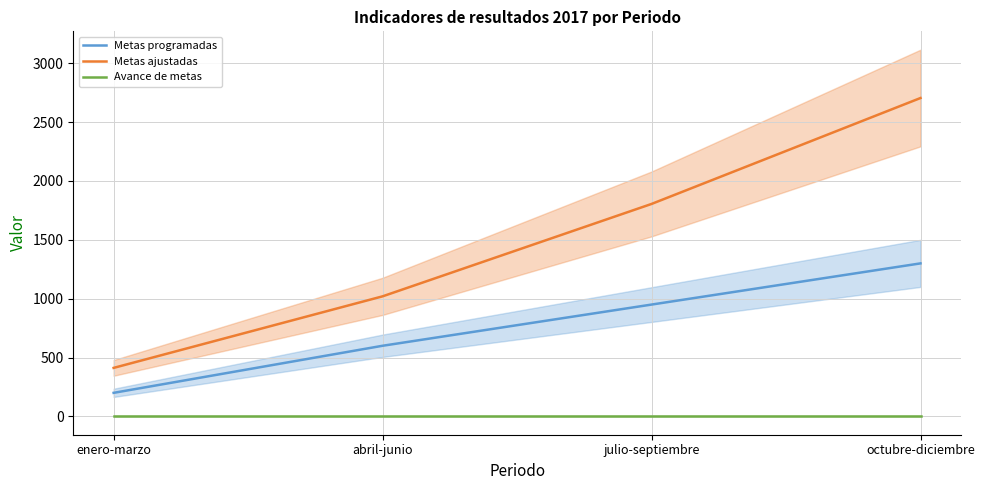

Reading left to right, list all the values displayed in this chart.

Metas programadas: enero-marzo=200	abril-junio=600	julio-septiembre=950	octubre-diciembre=1300
Metas ajustadas: enero-marzo=412	abril-junio=1020	julio-septiembre=1805	octubre-diciembre=2705
Avance de metas: enero-marzo=1	abril-junio=1	julio-septiembre=1	octubre-diciembre=1